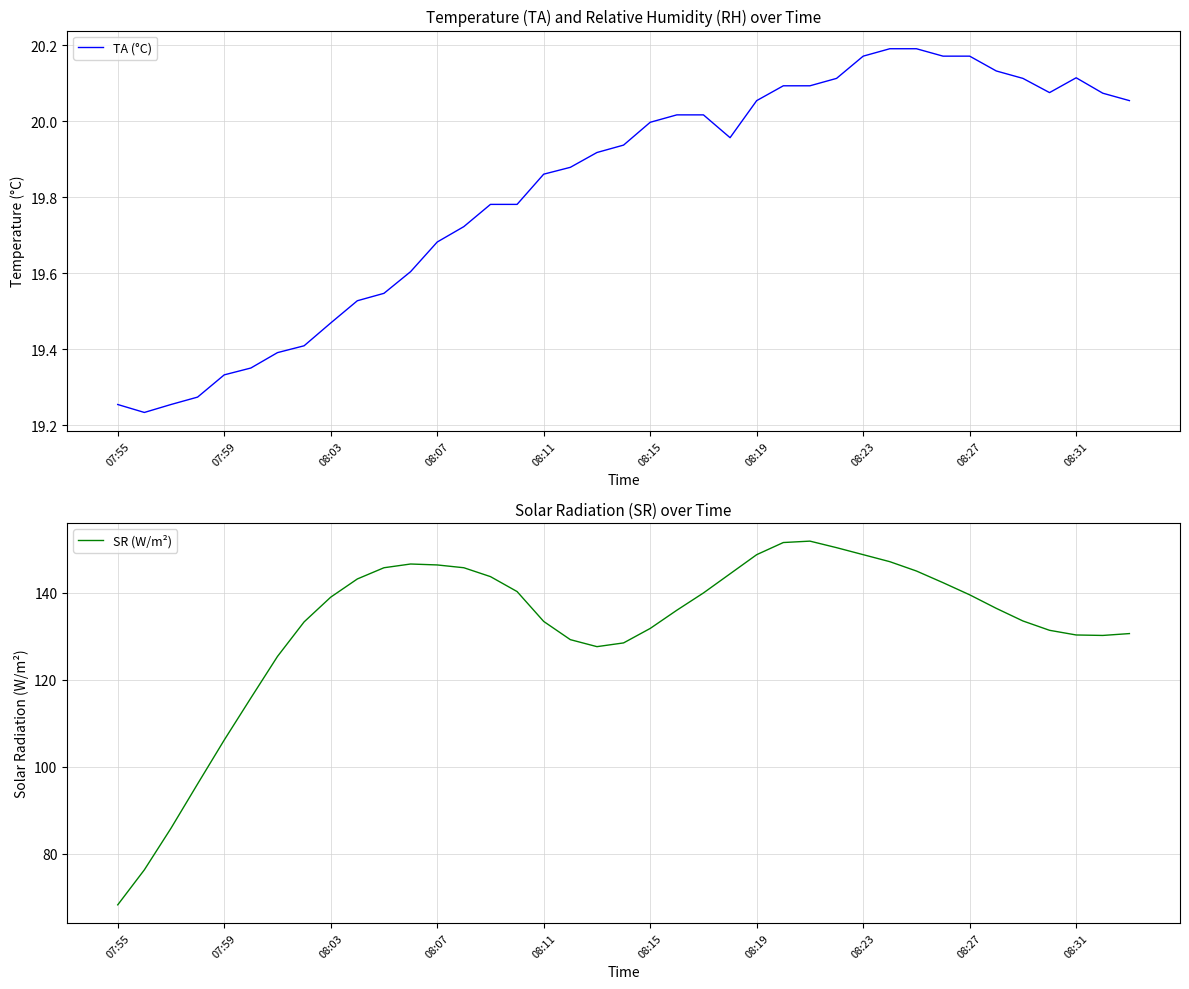

Where is SR (W/m²) nearest to the value 110?

07:59